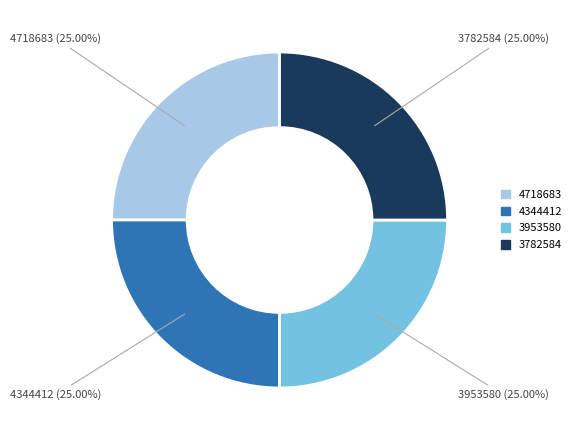

Does any single category account for the majority?

No